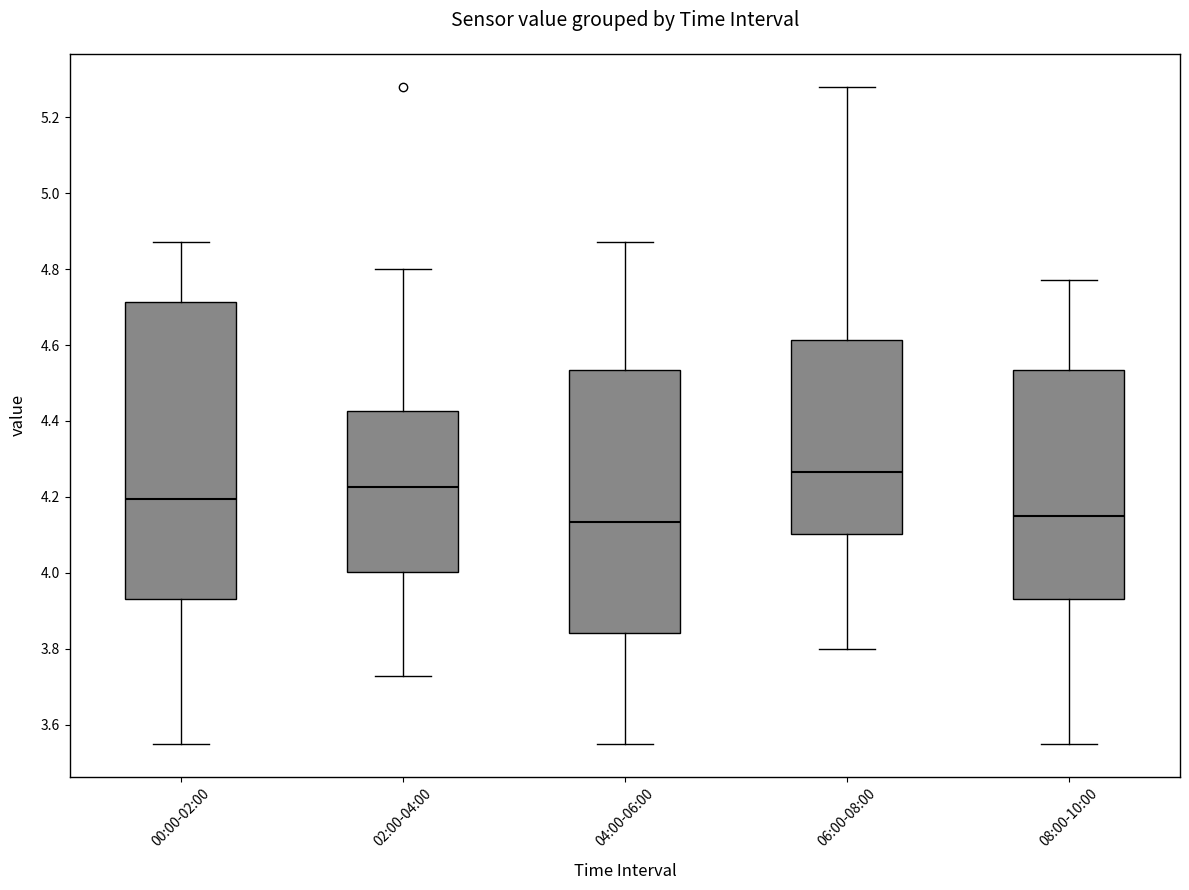

Reading left to right, read every box against the y-axis: the position of its median line, the range the box covers, and the ends of its whiskers. The values are not printed on the chart, so give them approximately, as read against the axis.

00:00-02:00: median 4.20, box 3.94 to 4.72, whiskers 3.56 to 4.88
02:00-04:00: median 4.22, box 4.00 to 4.42, whiskers 3.74 to 4.80
04:00-06:00: median 4.14, box 3.84 to 4.54, whiskers 3.56 to 4.88
06:00-08:00: median 4.26, box 4.10 to 4.62, whiskers 3.80 to 5.28
08:00-10:00: median 4.16, box 3.94 to 4.54, whiskers 3.56 to 4.78